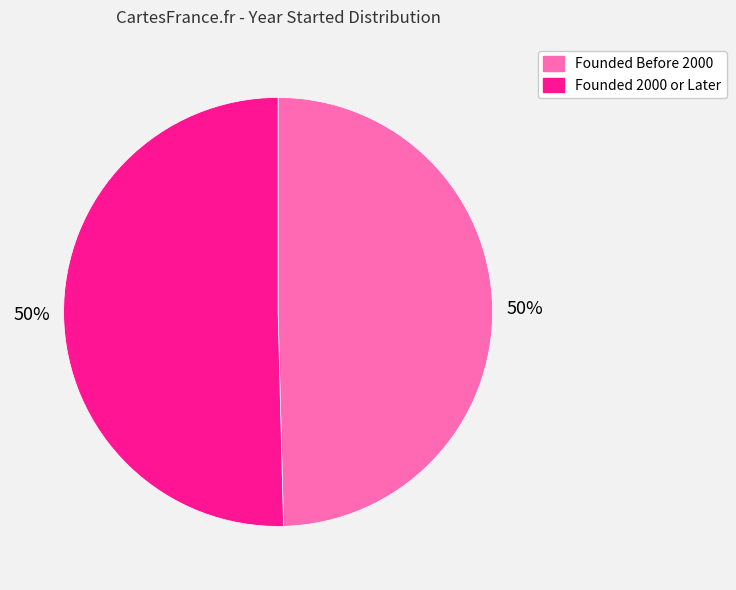

What percentage is the Founded Before 2000 slice, to the nearest percent?

50%